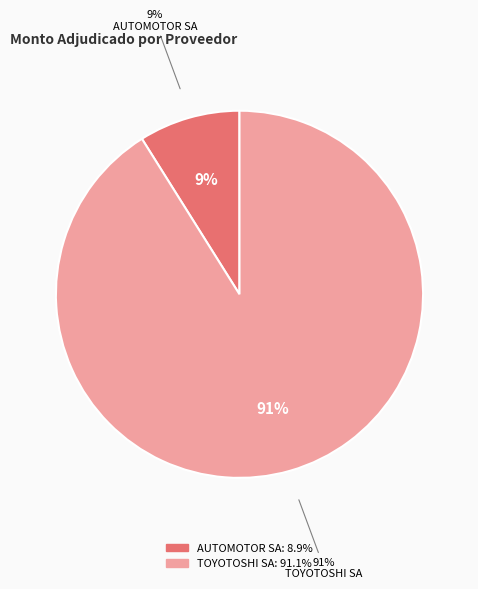

What percentage is the AUTOMOTOR SA slice, to the nearest percent?

9%